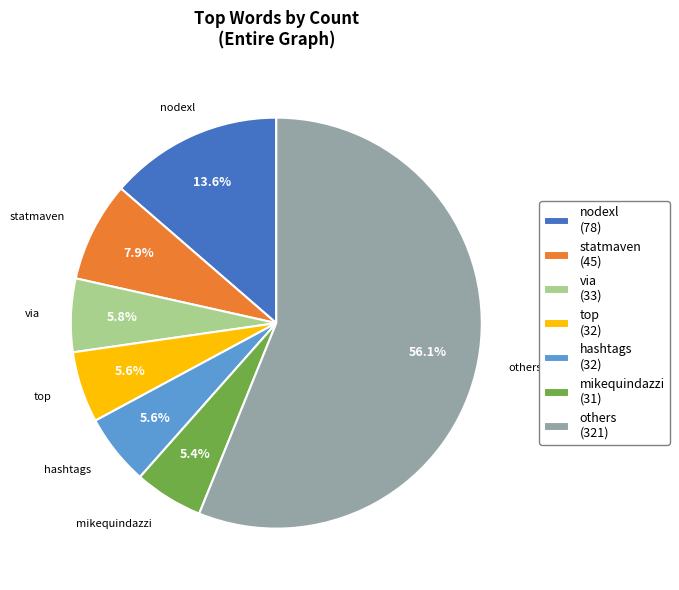

Between nodexl (78) and mikequindazzi (31), which is larger?

nodexl (78)